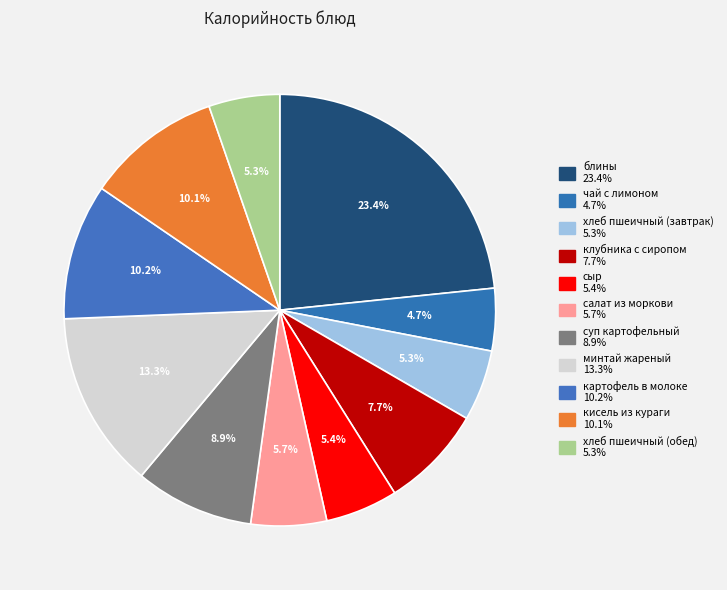

To the nearest percent, what is the average slice percentage?

9%